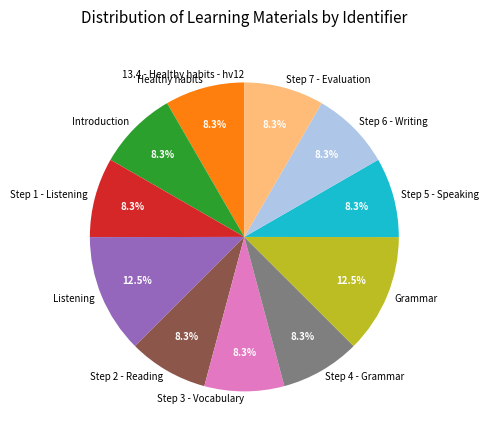

Approximately how many times larger is the value at Grammar compared to Introduction?

1.5